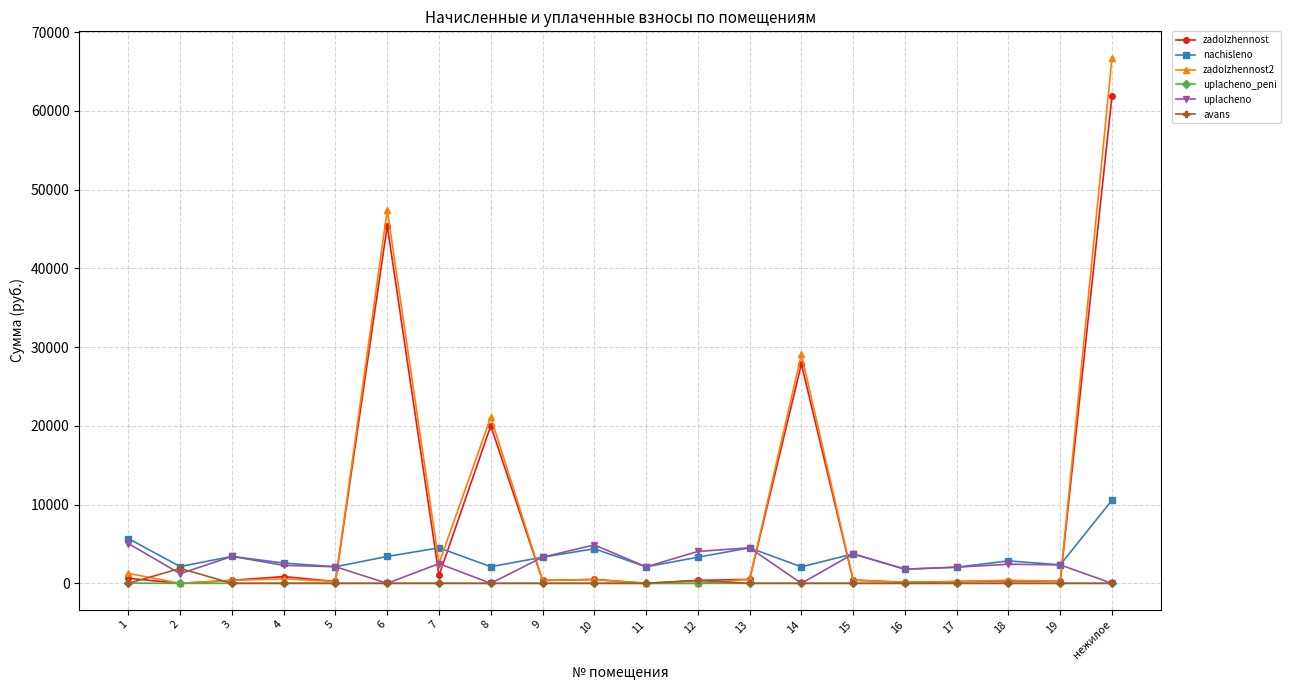

Which series has the widest spread of values?

zadolzhennost2